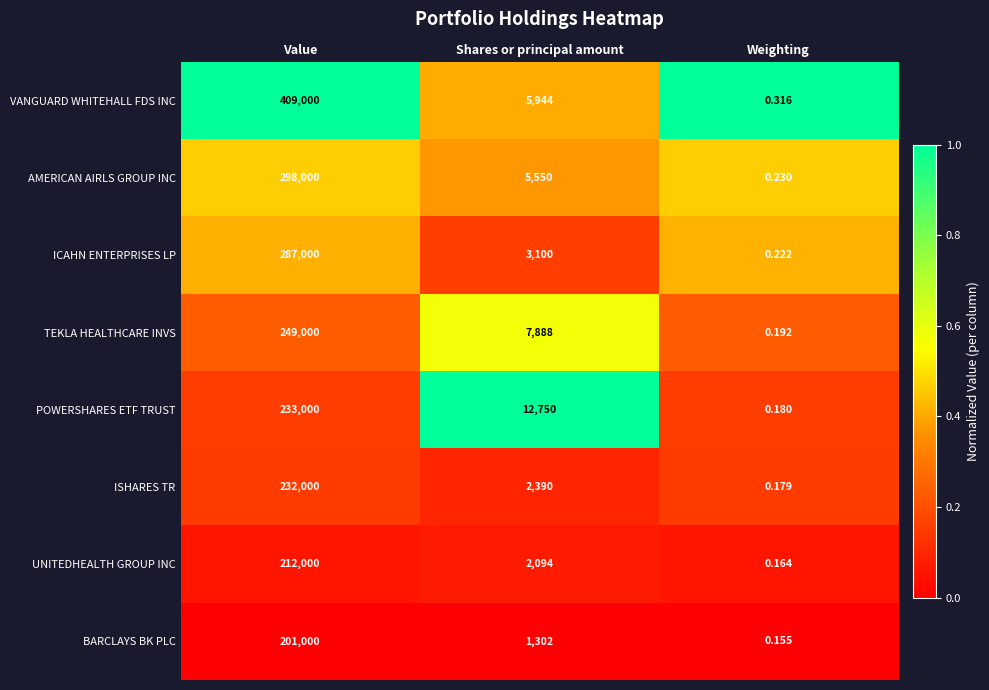

At which label does ICAHN ENTERPRISES LP first exceed 3100?

Value